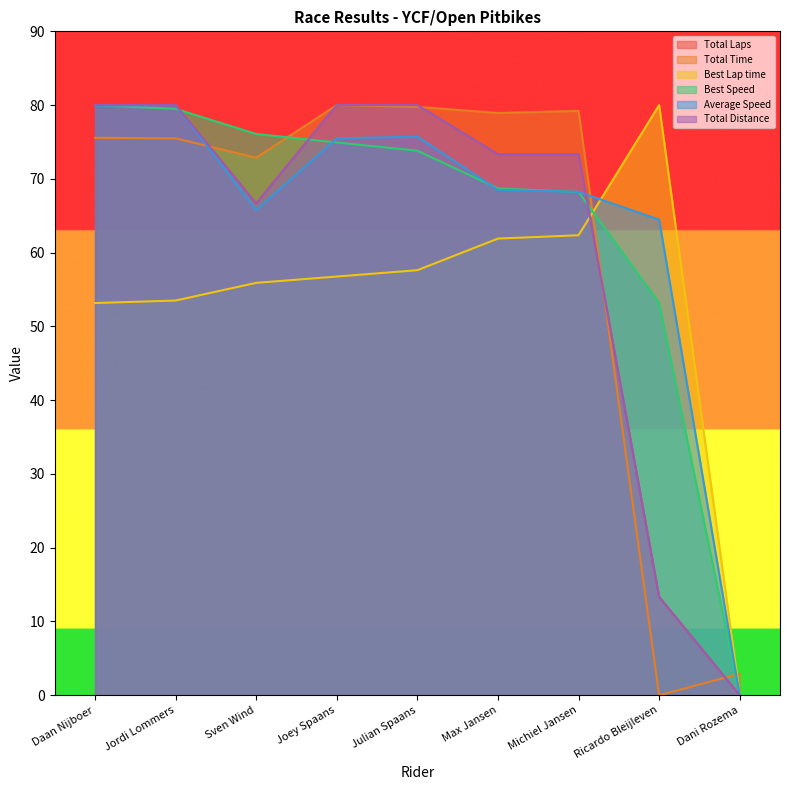

Which series has the largest total across all categories?

Average Speed